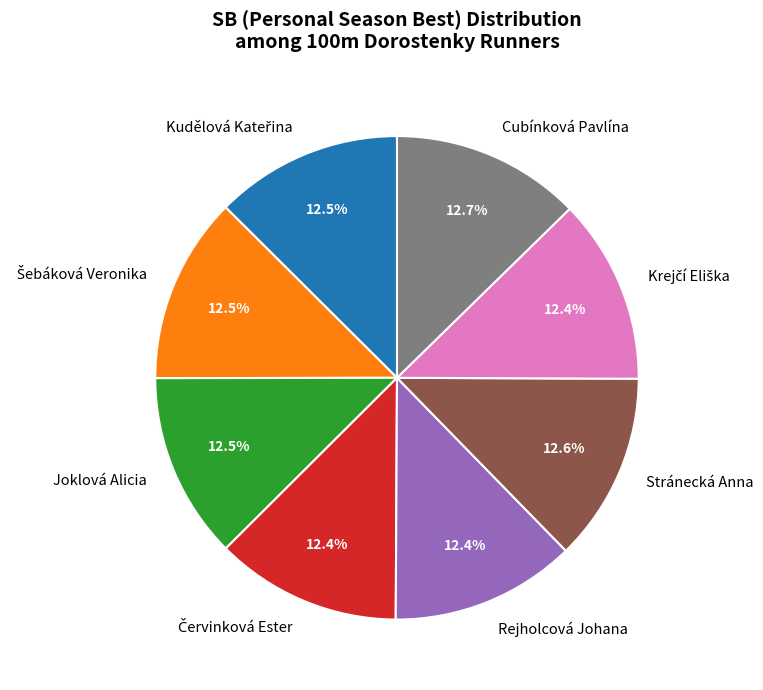

What portion of the pie excludes Cubínková Pavlína?

87.3%